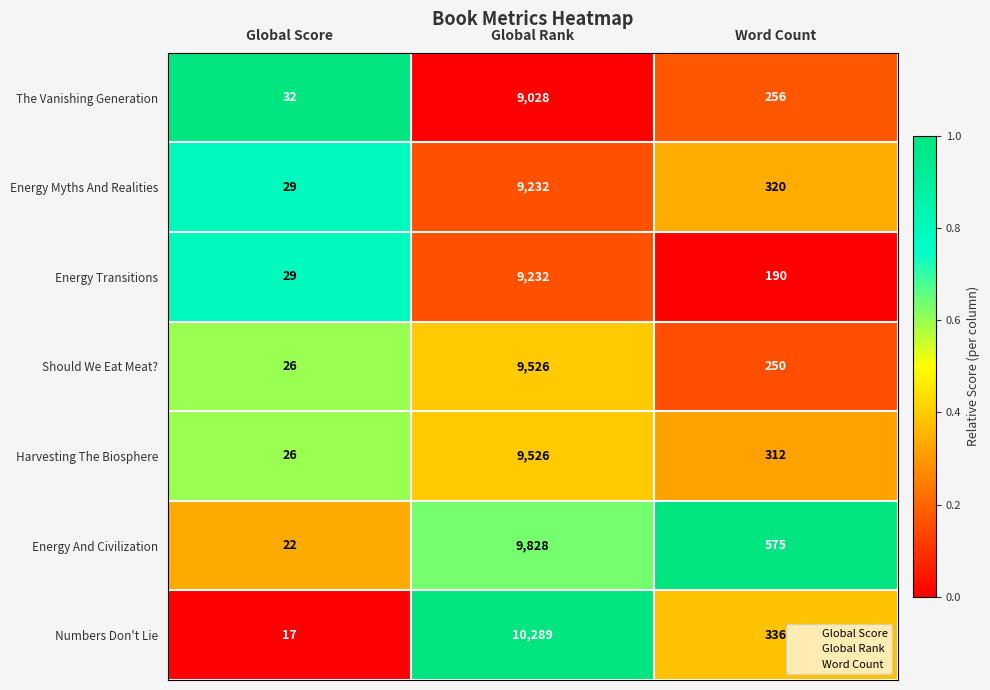

Reading left to right, what are all the values shown in this chart?

The Vanishing Generation: 32	9028	256
Energy Myths And Realities: 29	9232	320
Energy Transitions: 29	9232	190
Should We Eat Meat?: 26	9526	250
Harvesting The Biosphere: 26	9526	312
Energy And Civilization: 22	9828	575
Numbers Don't Lie: 17	10289	336